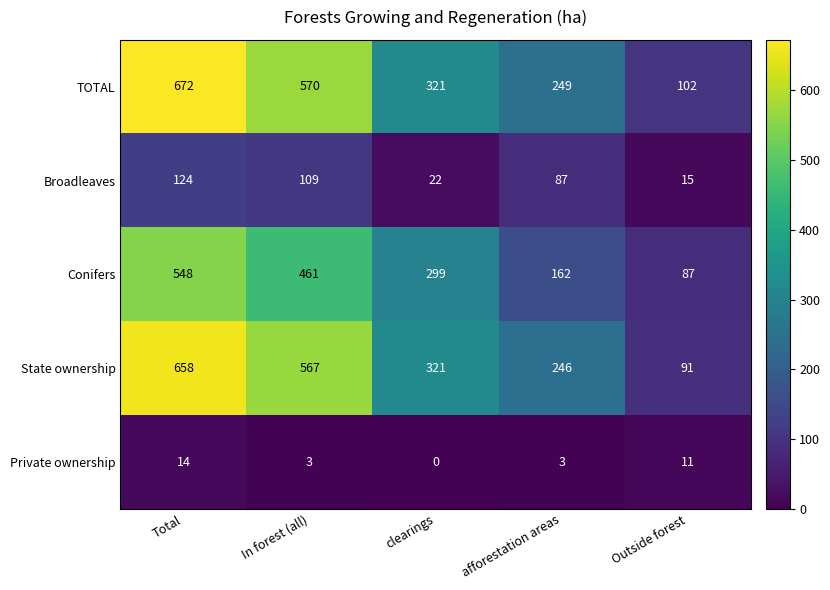

What is the total value across all series at clearings?

963